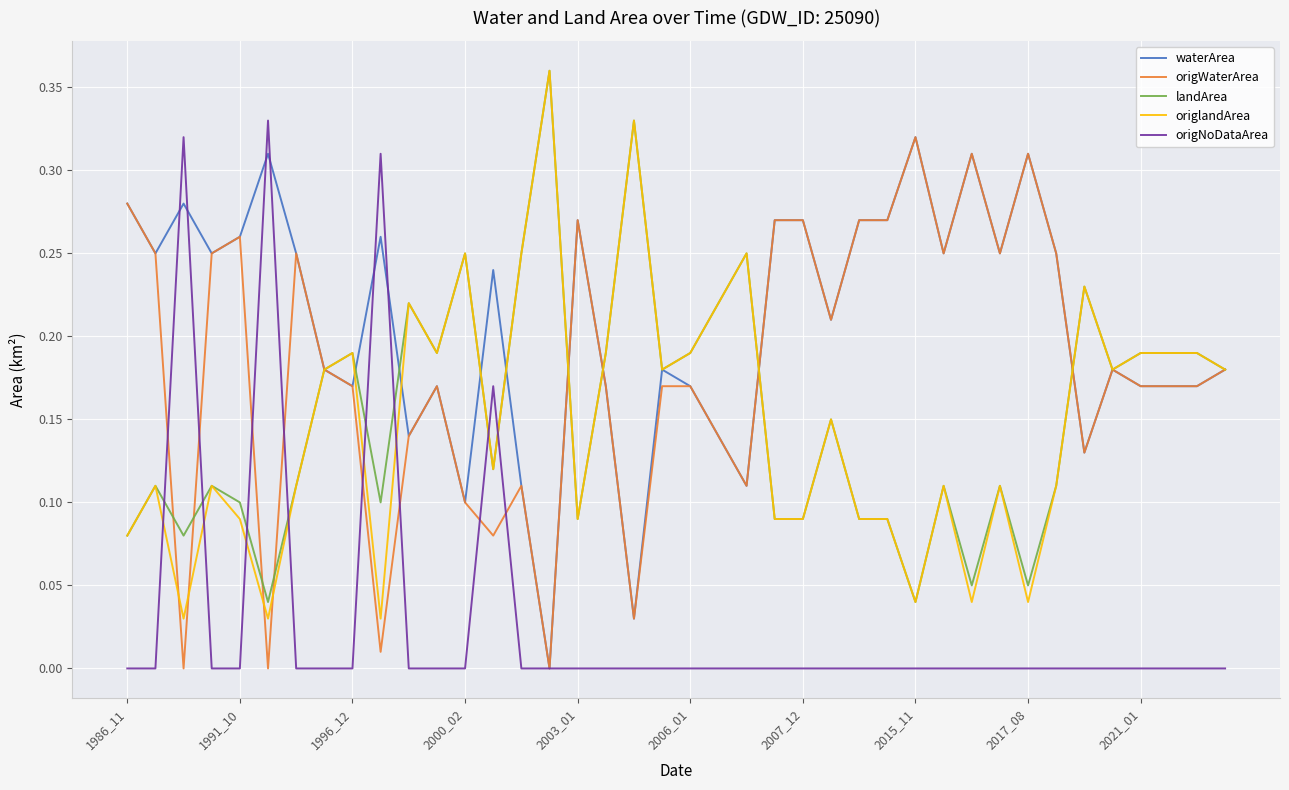

How many intersections are there between origNoDataArea and landArea?

8